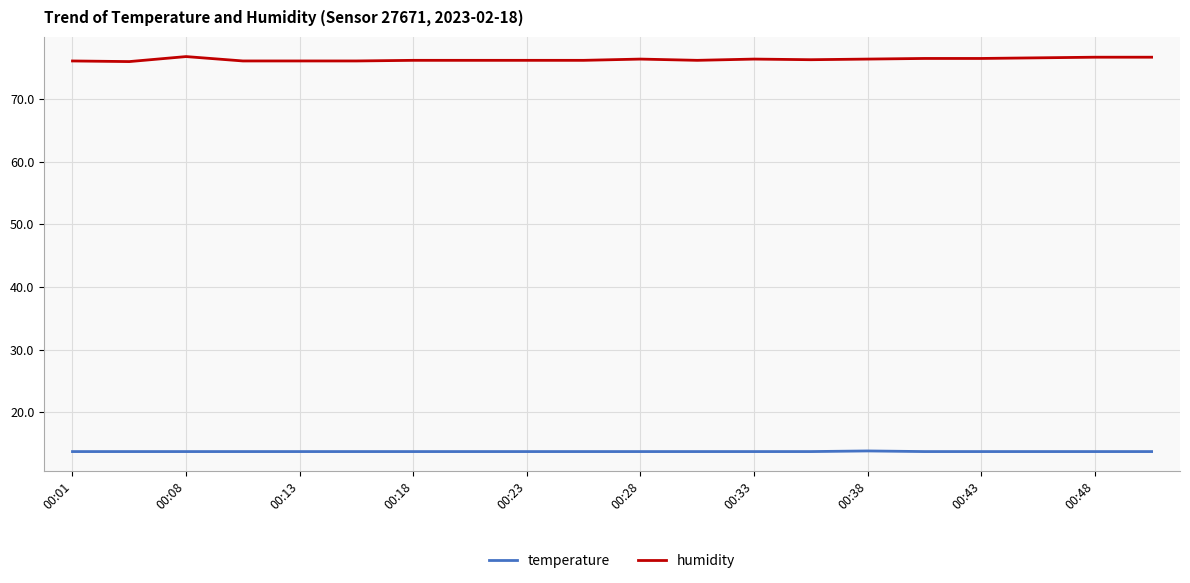

Rank the series by their average value, from lowest to highest.

temperature, humidity